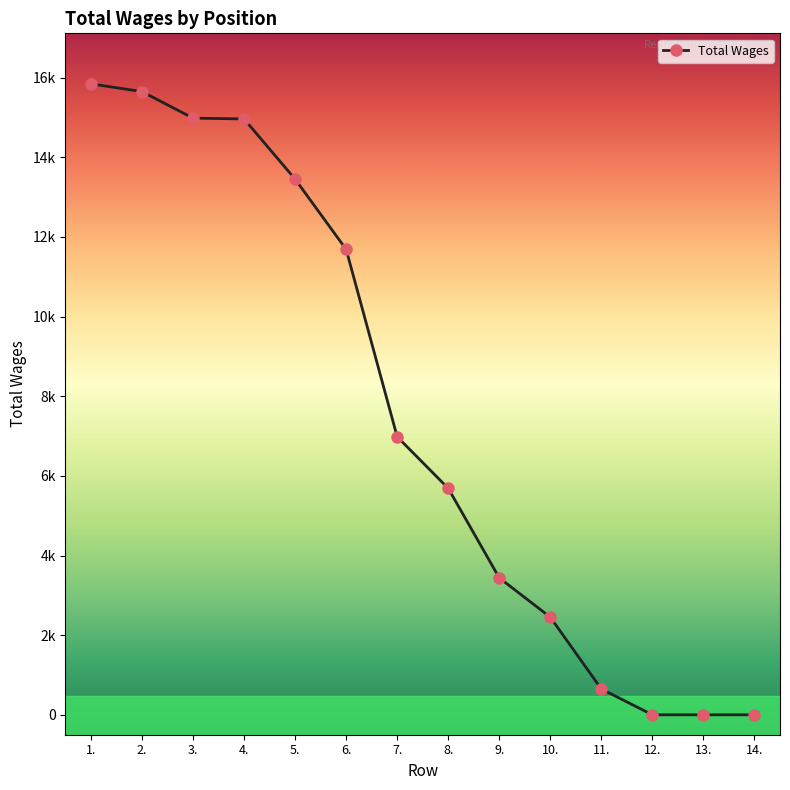

Which category has the highest value across all series?

1.